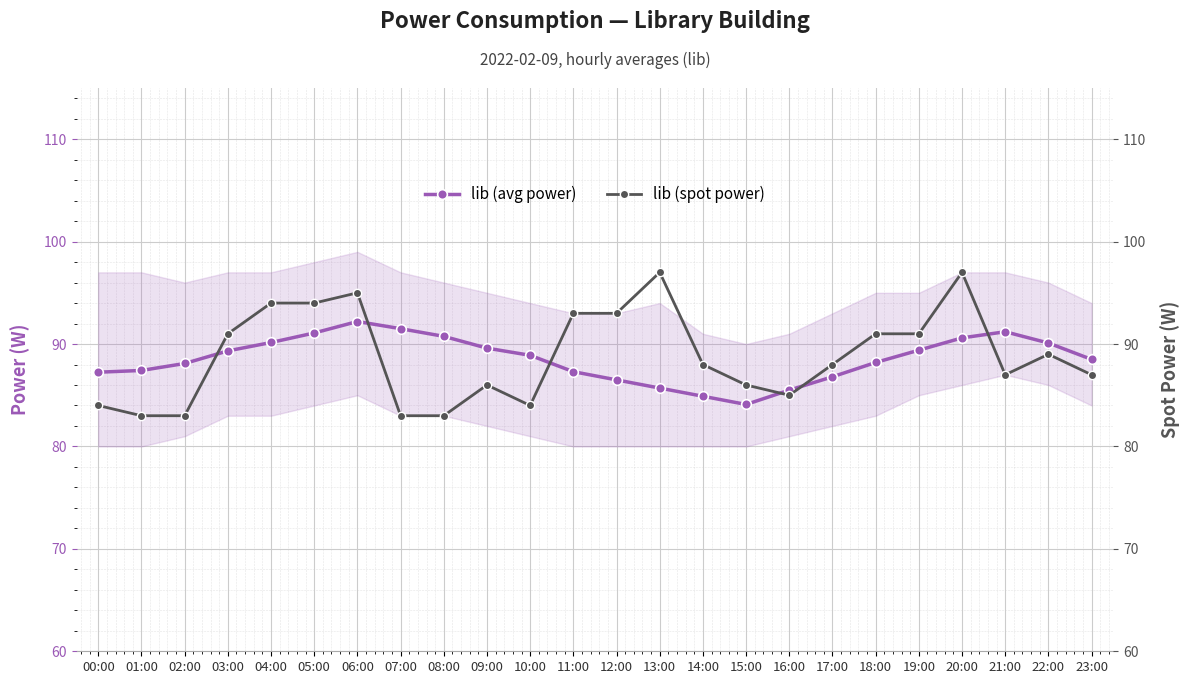

What is the sum of the lib (avg power) values at 14:00 and 04:00?

175.1